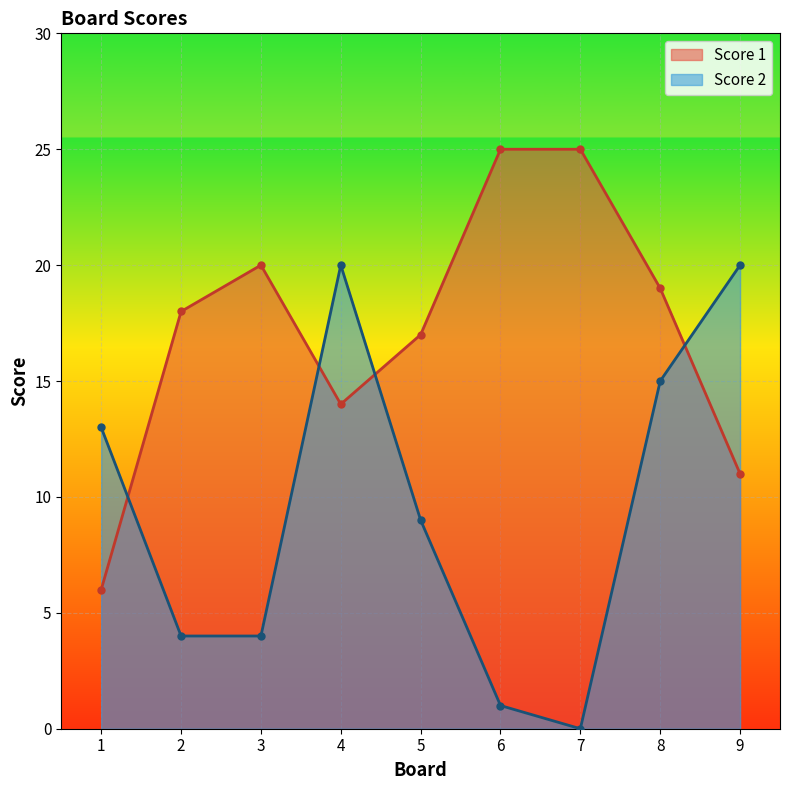

In Score 1, how many points are lower than both neighbors (excluding endpoints)?

1